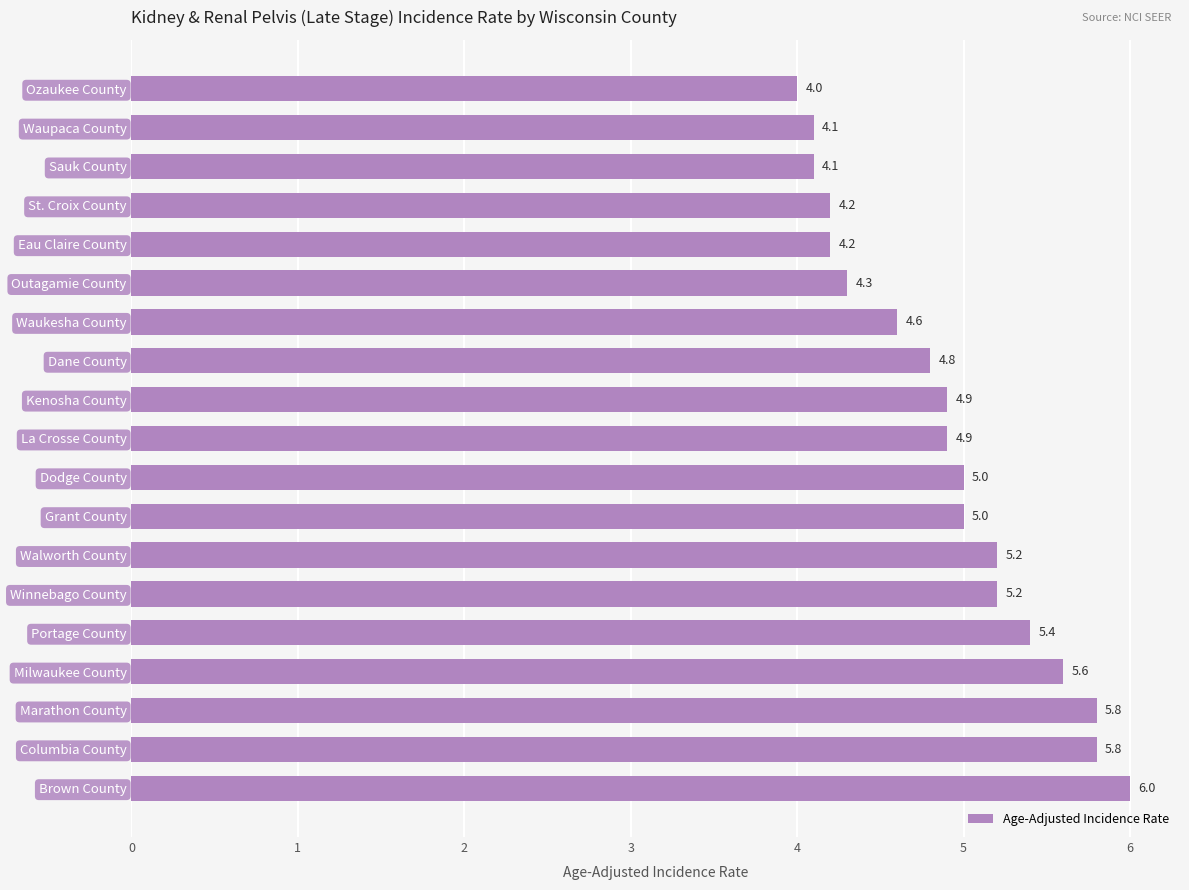

Approximately how many times larger is the value at Columbia County compared to Winnebago County?

1.1